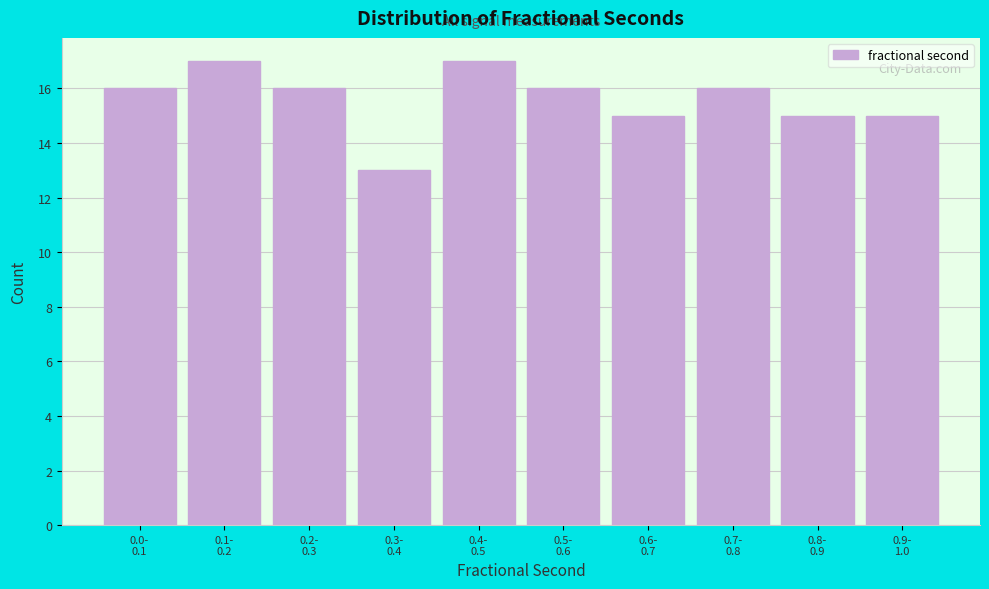

Reading left to right, transcribe all the data shown in this chart.

16	17	16	13	17	16	15	16	15	15